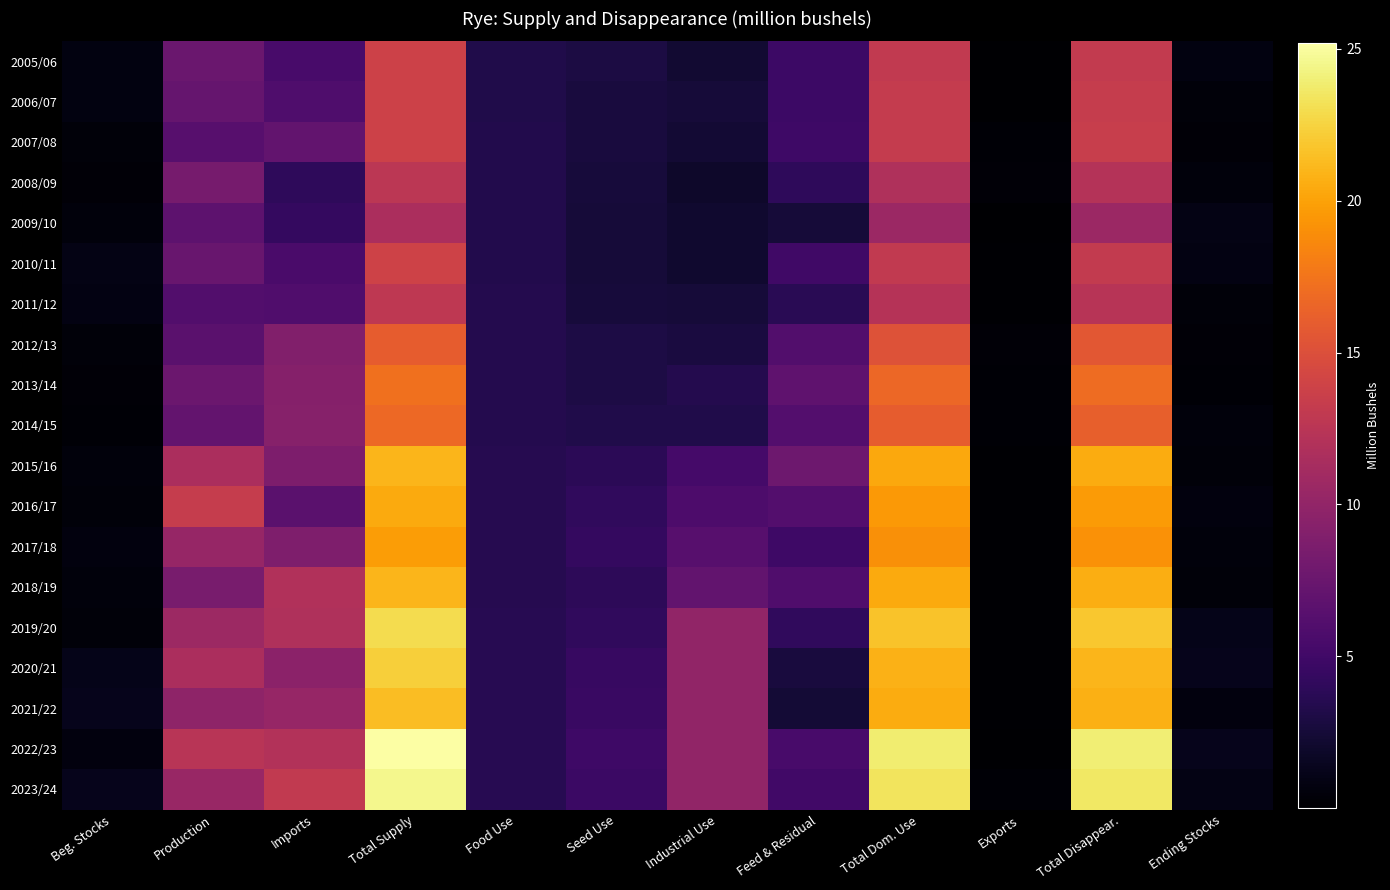

How many series are shown in this chart?

19